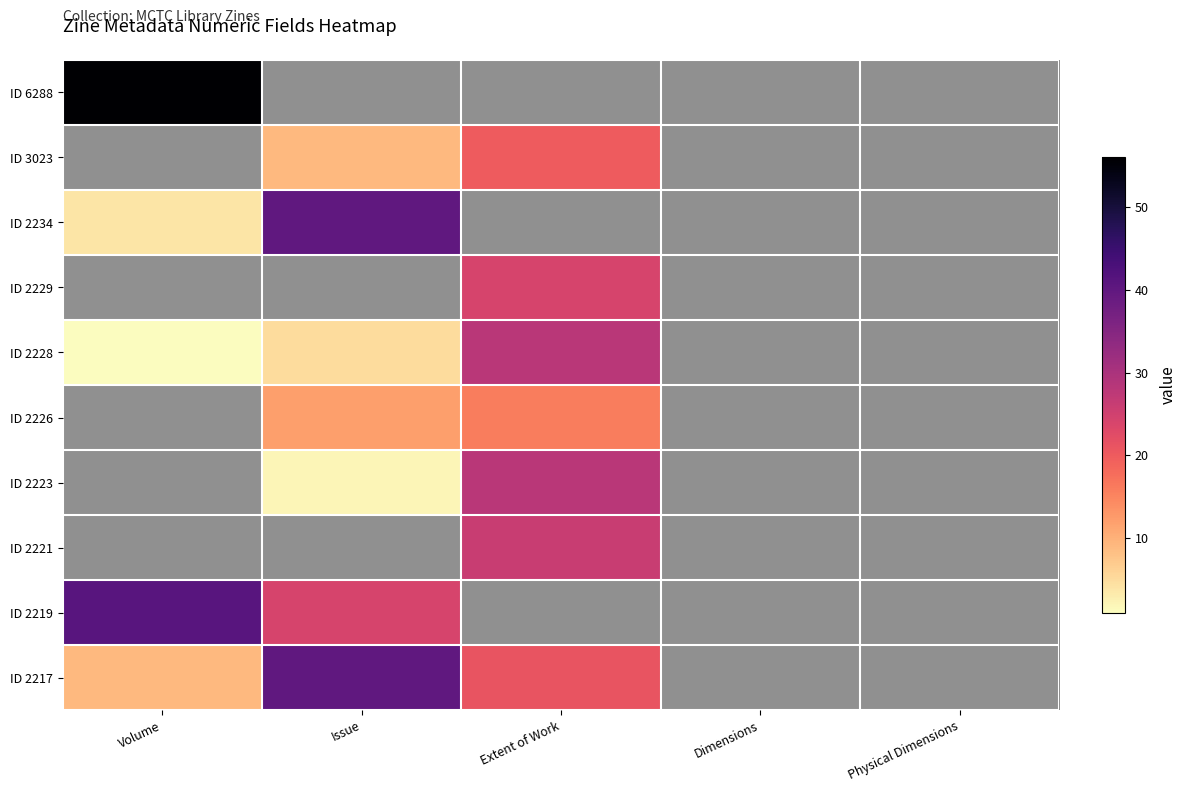

The ID 2221 series shows 8.1 at Extent of Work. True or false?

False